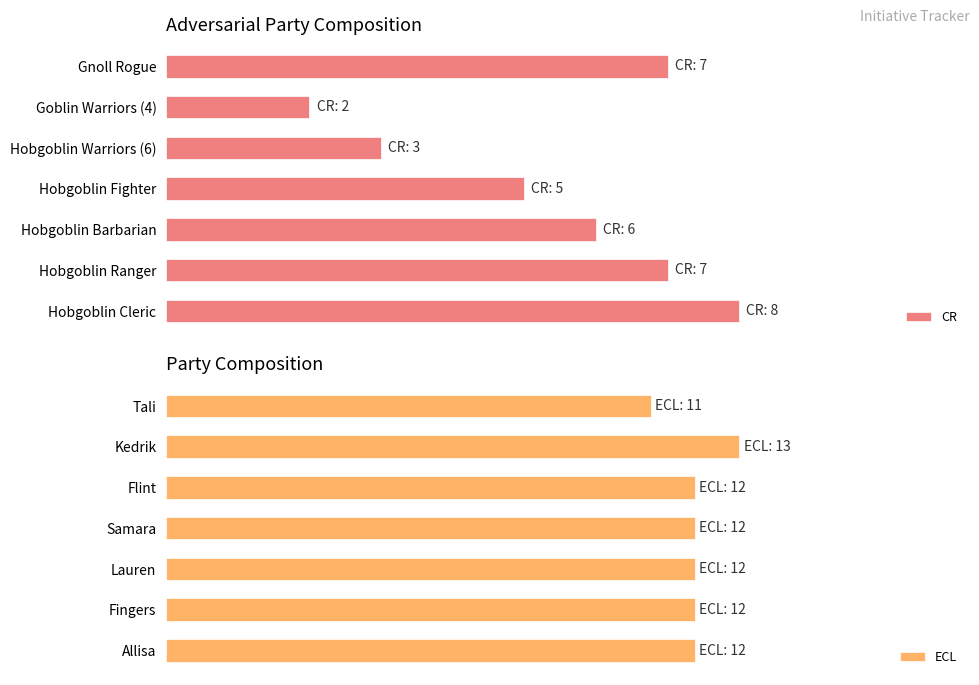

Rank the categories by ECL value from lowest to highest.

Tali, Allisa, Fingers, Lauren, Samara, Flint, Kedrik